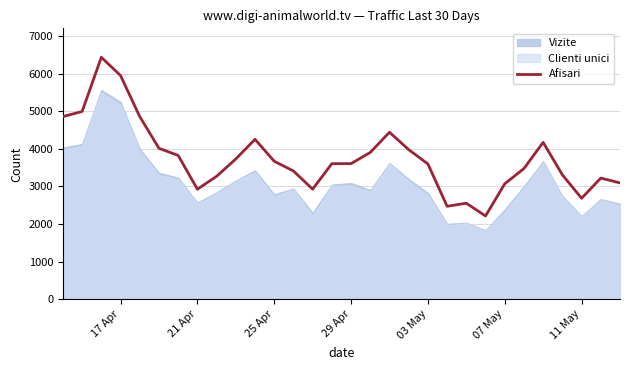

What is the maximum value for Afisari?

6431